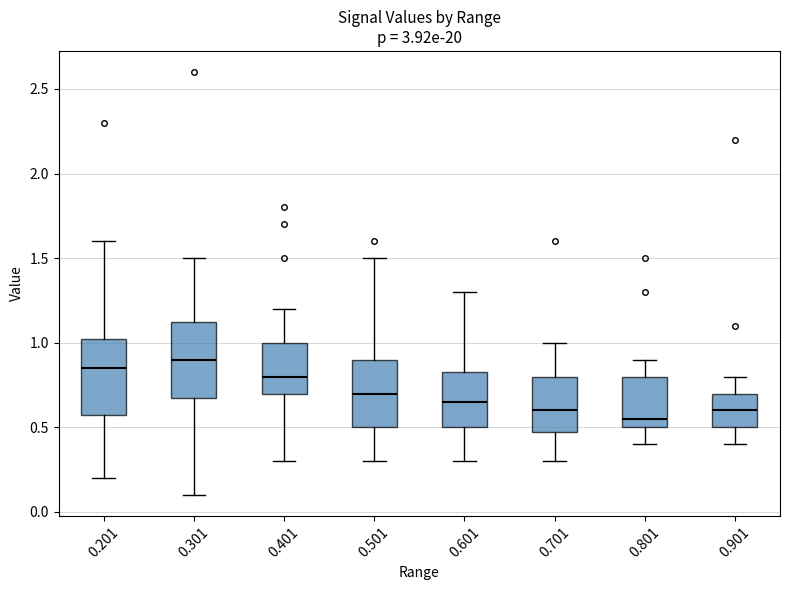

Reading left to right, transcribe this box plot: for each box, give where its median line is, the range the box spans, and where its two whiskers end, as read against the y-axis. The values are not printed on the chart, so give them approximately, as read against the axis.

0.201: median 0.85, box 0.60 to 1.05, whiskers 0.20 to 1.60
0.301: median 0.90, box 0.70 to 1.15, whiskers 0.10 to 1.50
0.401: median 0.80, box 0.70 to 1.00, whiskers 0.30 to 1.20
0.501: median 0.70, box 0.50 to 0.90, whiskers 0.30 to 1.50
0.601: median 0.65, box 0.50 to 0.85, whiskers 0.30 to 1.30
0.701: median 0.60, box 0.50 to 0.80, whiskers 0.30 to 1.00
0.801: median 0.55, box 0.50 to 0.80, whiskers 0.40 to 0.90
0.901: median 0.60, box 0.50 to 0.70, whiskers 0.40 to 0.80